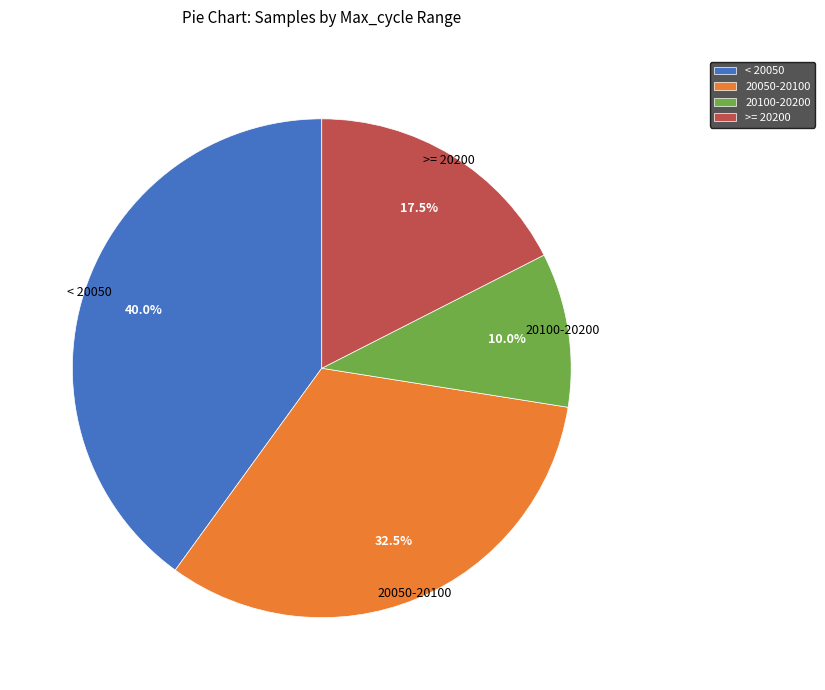

Which category has the biggest portion of the pie?

< 20050